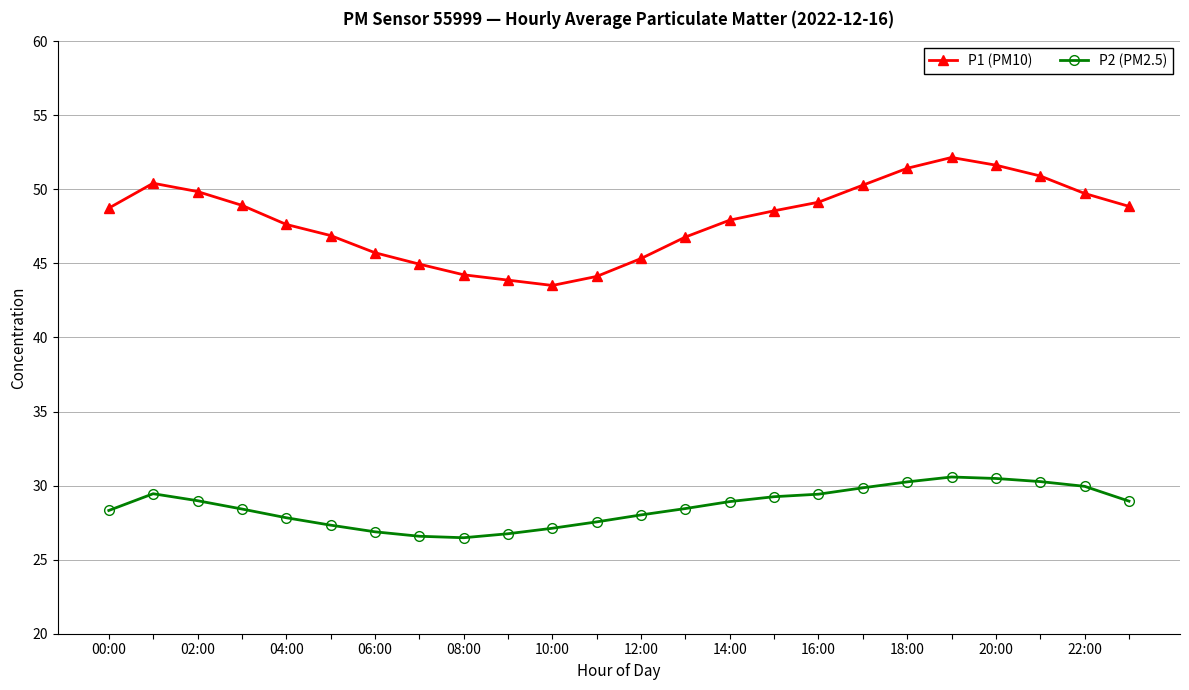

What is the value of the P1 (PM10) point at the 2nd from the left?

50.4